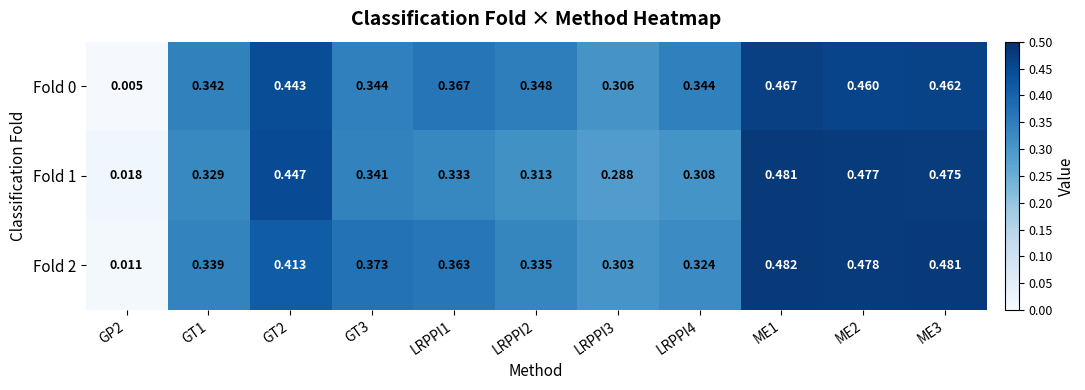

Is the value of Fold 2 at GT1 greater than the value of Fold 1 at LRPPI1?

Yes